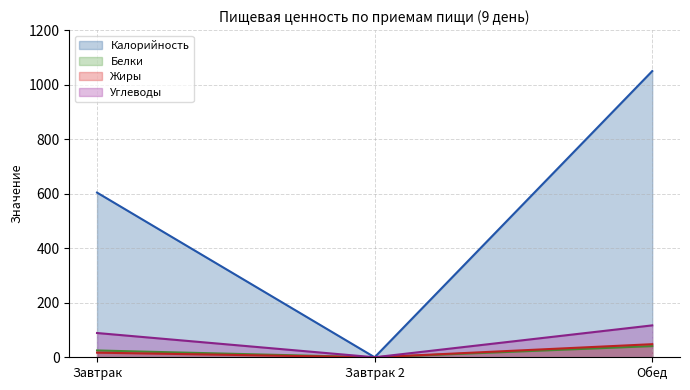

Reading right to left, list all the values displayed in this chart.

Калорийность: Обед=1049.6	Завтрак 2=0.0	Завтрак=604.0
Белки: Обед=41.0	Завтрак 2=0.0	Завтрак=25.0
Жиры: Обед=48.0	Завтрак 2=0.0	Завтрак=17.0
Углеводы: Обед=117.0	Завтрак 2=0.0	Завтрак=89.0